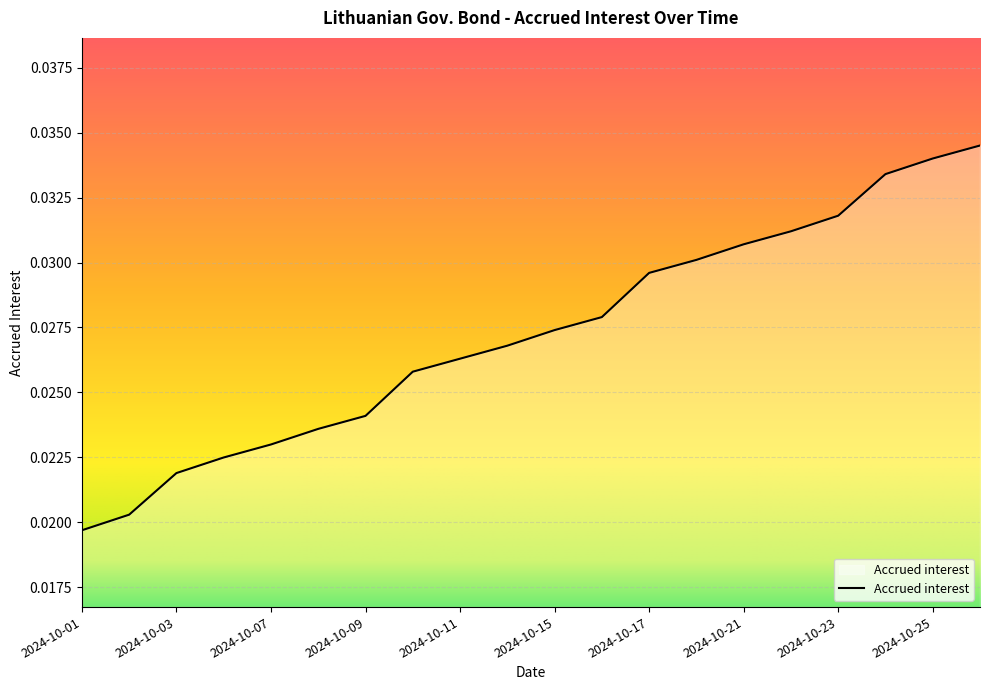

How many lines are shown in the chart?

1